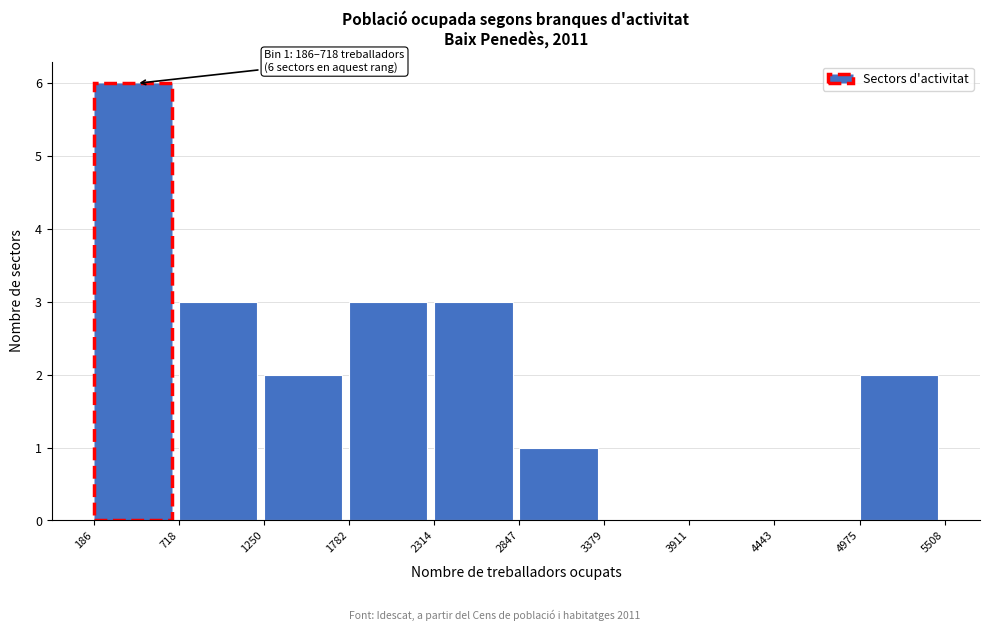

Over which range of the x-axis is the bar tallest?

186 to 718